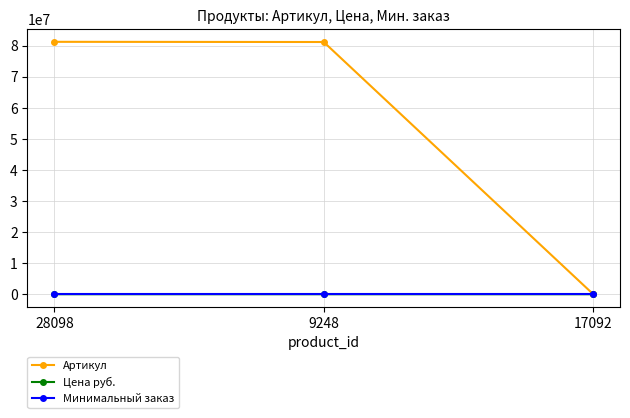

The value of Артикул at 9248 is 81200094. True or false?

True